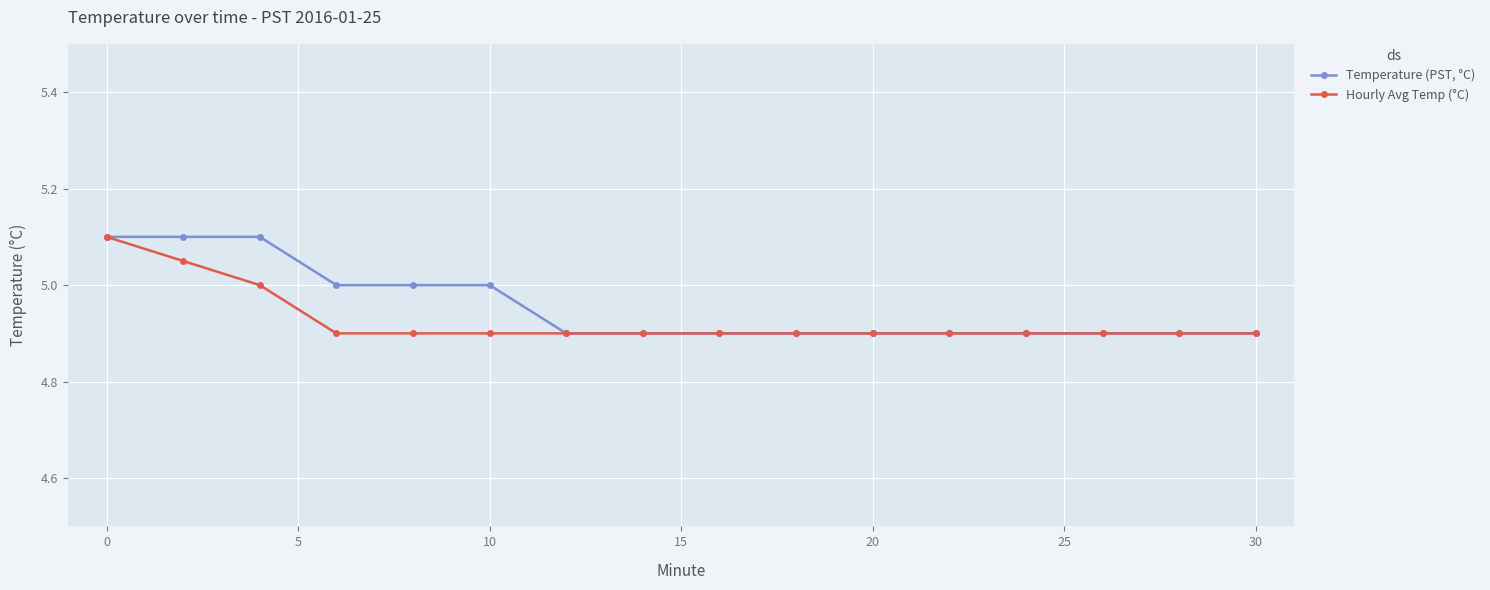

List the series in order of their overall mean, lowest first.

Hourly Avg Temp (°C), Temperature (PST, °C)